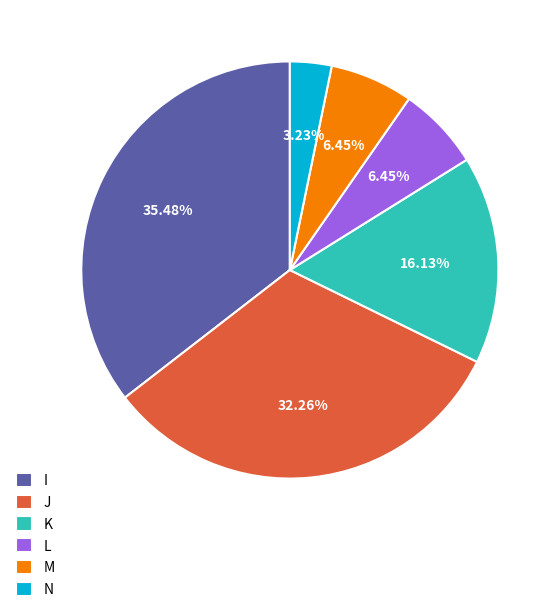

Approximately how many times larger is the value at L compared to N?

2.0